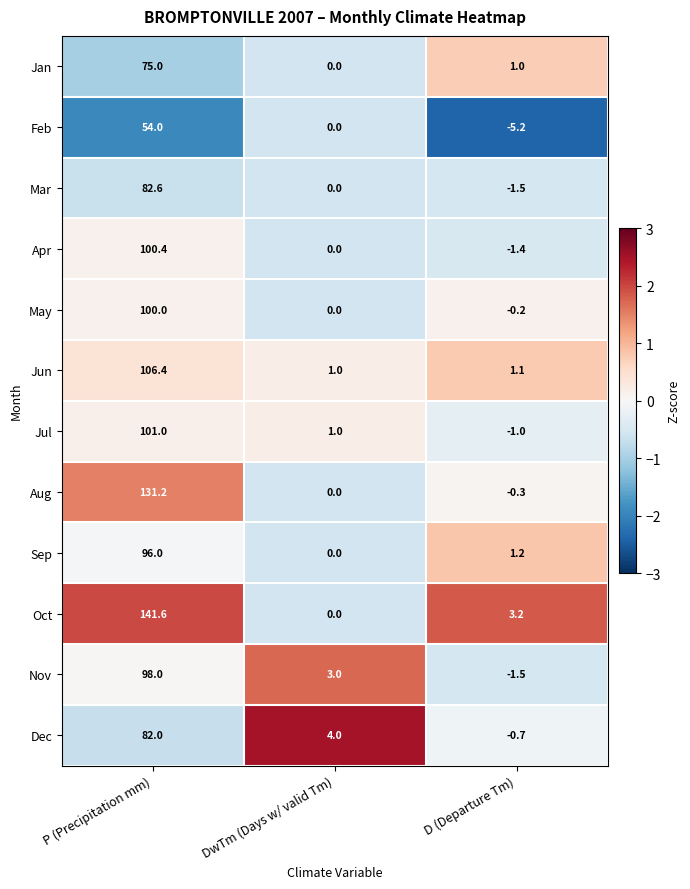

The Oct series shows 0.0 at DwTm (Days w/ valid Tm). True or false?

True